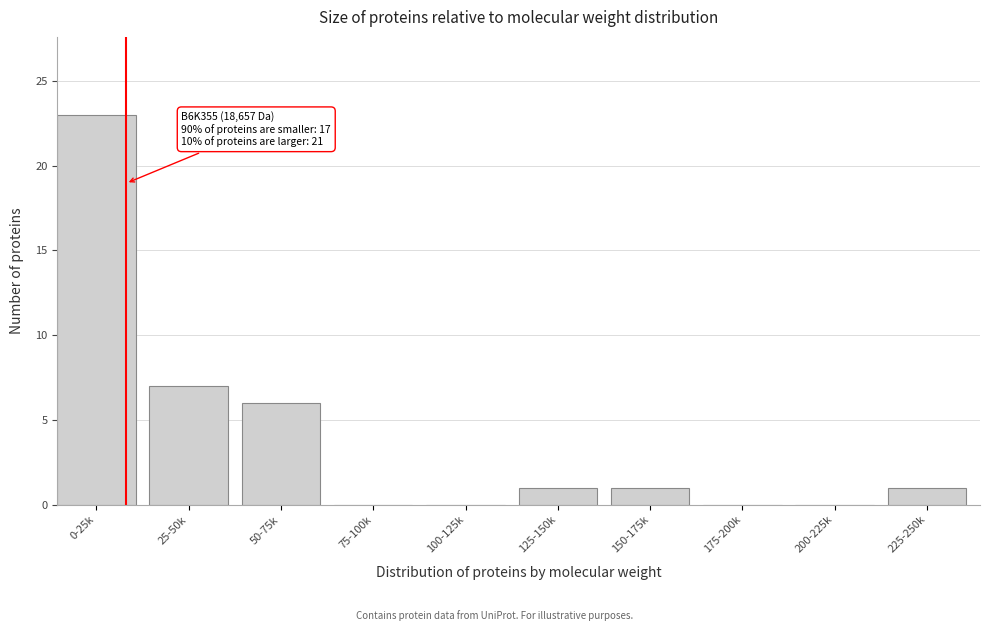

Reading right to left, what are all the values shown in this chart?

225-250k=1	200-225k=0	175-200k=0	150-175k=1	125-150k=1	100-125k=0	75-100k=0	50-75k=6	25-50k=7	0-25k=23